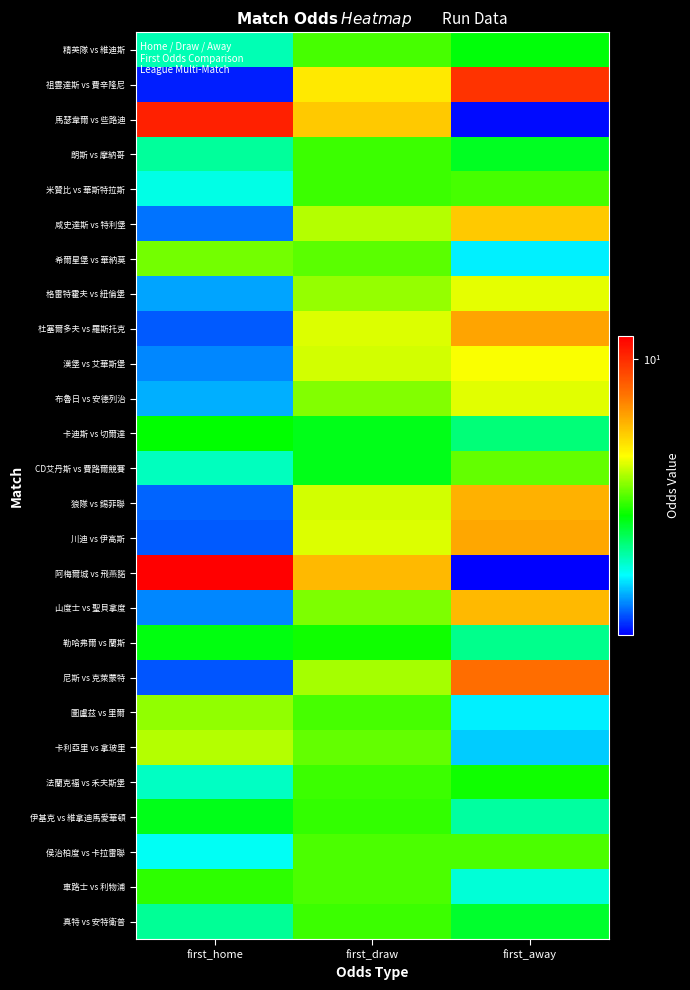

Reading left to right, extract all data points from this chart.

精英隊 vs 維迪斯: first_home=2.1	first_draw=3.3	first_away=2.9
祖雲達斯 vs 費辛隆尼: first_home=1.2	first_draw=5.0	first_away=9.8
馬瑟韋爾 vs 些路迪: first_home=10.5	first_draw=5.6	first_away=1.2
朗斯 vs 摩納哥: first_home=2.2	first_draw=3.2	first_away=2.7
米贊比 vs 華斯特拉斯: first_home=1.9	first_draw=3.2	first_away=3.3
咸史達斯 vs 特利堡: first_home=1.4	first_draw=4.0	first_away=5.6
希爾星堡 vs 華納莫: first_home=3.6	first_draw=3.5	first_away=1.8
格雷特霍夫 vs 紐倫堡: first_home=1.5	first_draw=3.9	first_away=4.5
杜塞爾多夫 vs 羅斯托克: first_home=1.3	first_draw=4.3	first_away=6.4
漢堡 vs 艾華斯堡: first_home=1.5	first_draw=4.3	first_away=4.6
布魯日 vs 安德列治: first_home=1.6	first_draw=3.7	first_away=4.4
卡迪斯 vs 切爾達: first_home=2.9	first_draw=2.8	first_away=2.3
CD艾丹斯 vs 費路爾競賽: first_home=2.0	first_draw=2.8	first_away=3.5
狼隊 vs 錫菲聯: first_home=1.4	first_draw=4.3	first_away=6.1
川迪 vs 伊高斯: first_home=1.3	first_draw=4.3	first_away=6.3
阿梅爾城 vs 飛燕諾: first_home=12.0	first_draw=5.9	first_away=1.1
山度士 vs 聖貝拿度: first_home=1.4	first_draw=3.6	first_away=5.9
勒哈弗爾 vs 蘭斯: first_home=2.8	first_draw=3.0	first_away=2.2
尼斯 vs 克萊蒙特: first_home=1.3	first_draw=4.0	first_away=7.8
圖盧茲 vs 里爾: first_home=3.8	first_draw=3.3	first_away=1.8
卡利亞里 vs 拿玻里: first_home=4.0	first_draw=3.5	first_away=1.7
法蘭克福 vs 禾夫斯堡: first_home=2.0	first_draw=3.2	first_away=3.0
伊基克 vs 維拿迪馬愛華頓: first_home=2.8	first_draw=3.2	first_away=2.2
侯治柏度 vs 卡拉雷聯: first_home=1.9	first_draw=3.4	first_away=3.4
車路士 vs 利物浦: first_home=3.1	first_draw=3.4	first_away=1.9
真特 vs 安特衛普: first_home=2.2	first_draw=3.2	first_away=2.7